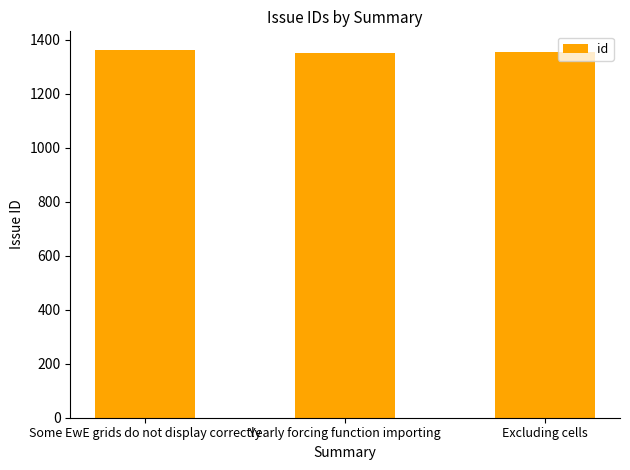

What is the sum of all values?

4070